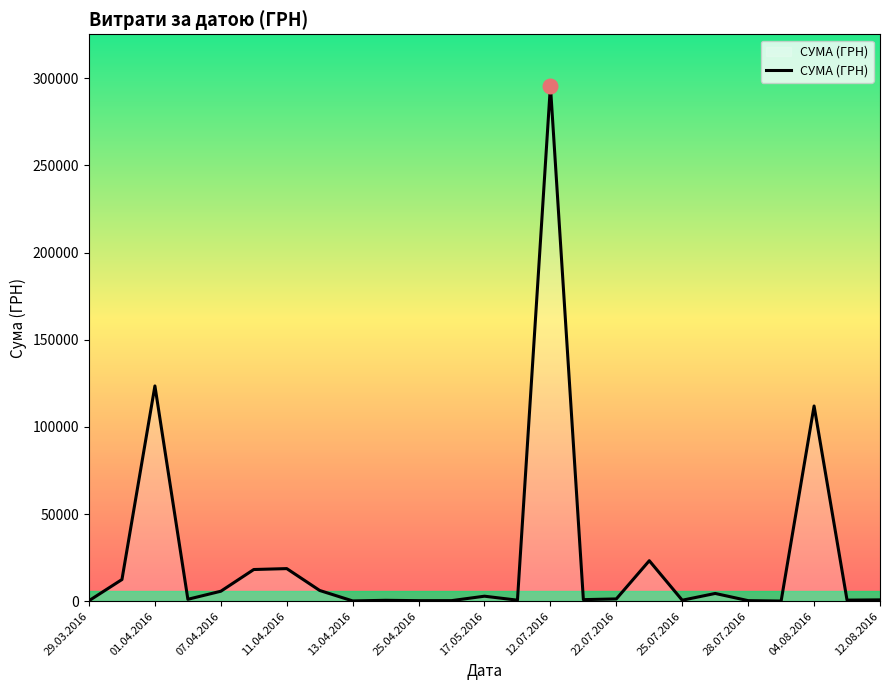

What is the maximum value shown in the chart?

295638.6